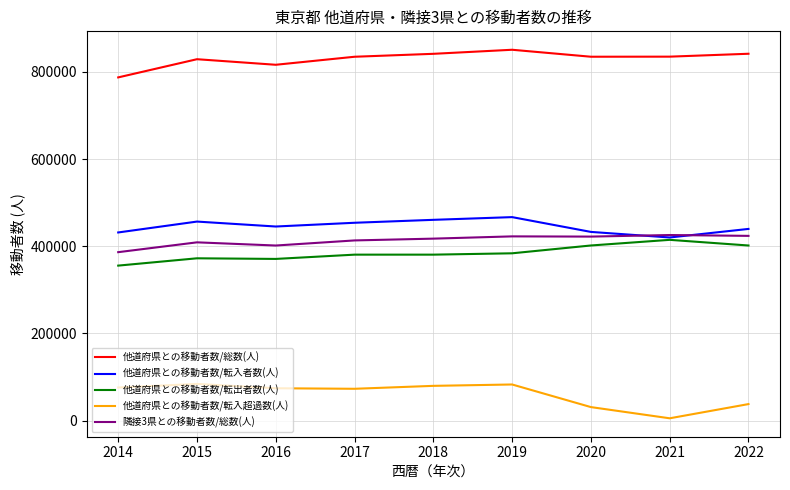

True or false: 他道府県との移動者数/総数(人) and 他道府県との移動者数/転出者数(人) cross at least once.

False